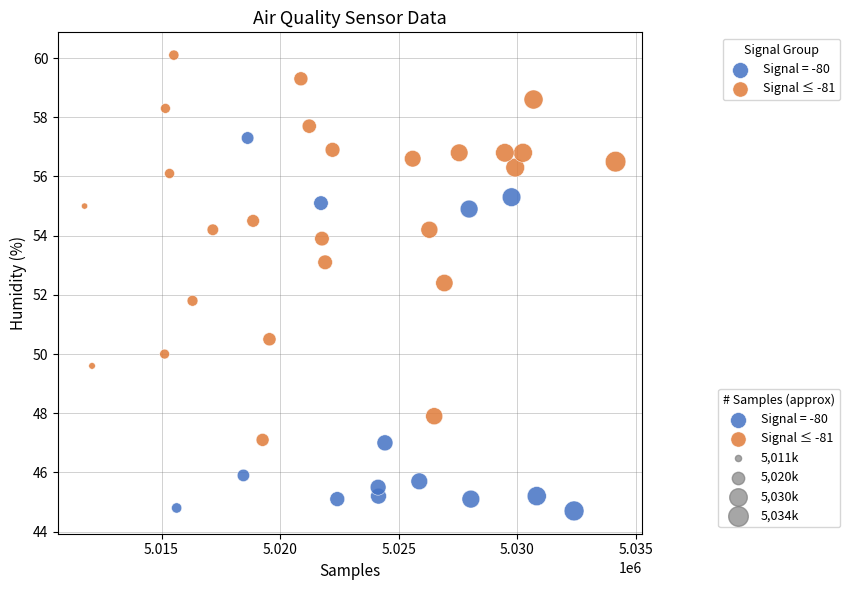

Which series reaches the maximum Y coordinate?

Signal ≤ -81